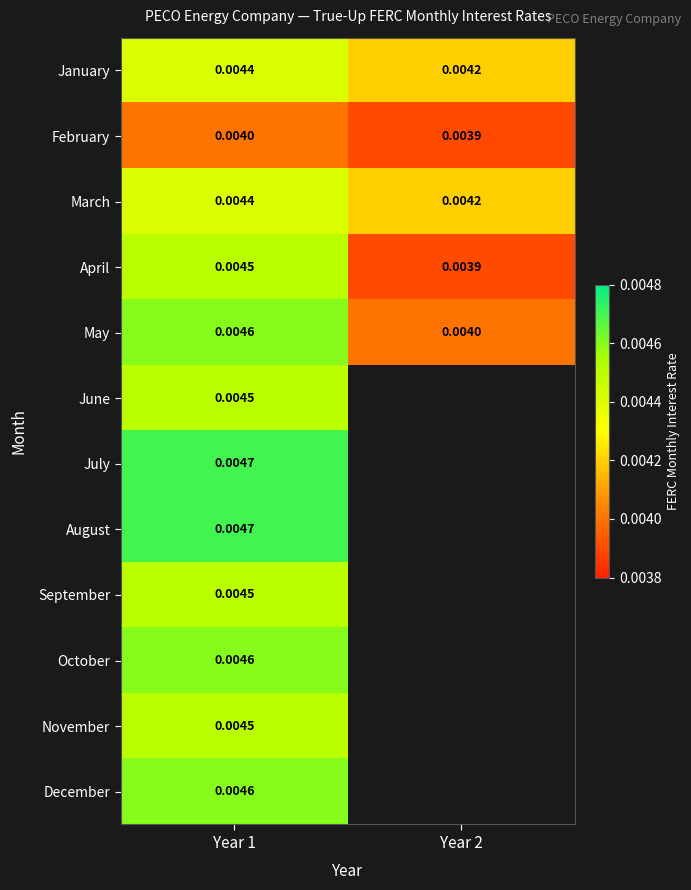

How many May values are between 0 and 1?

2